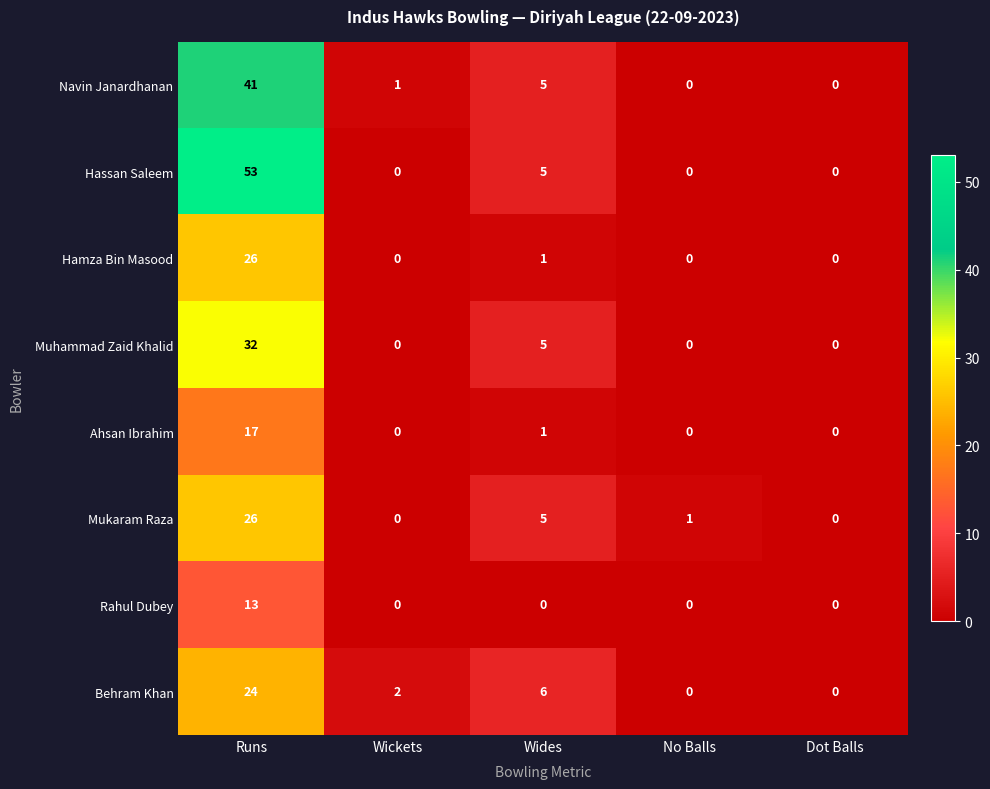

What is the spread (max minus min) of values at Runs?

40